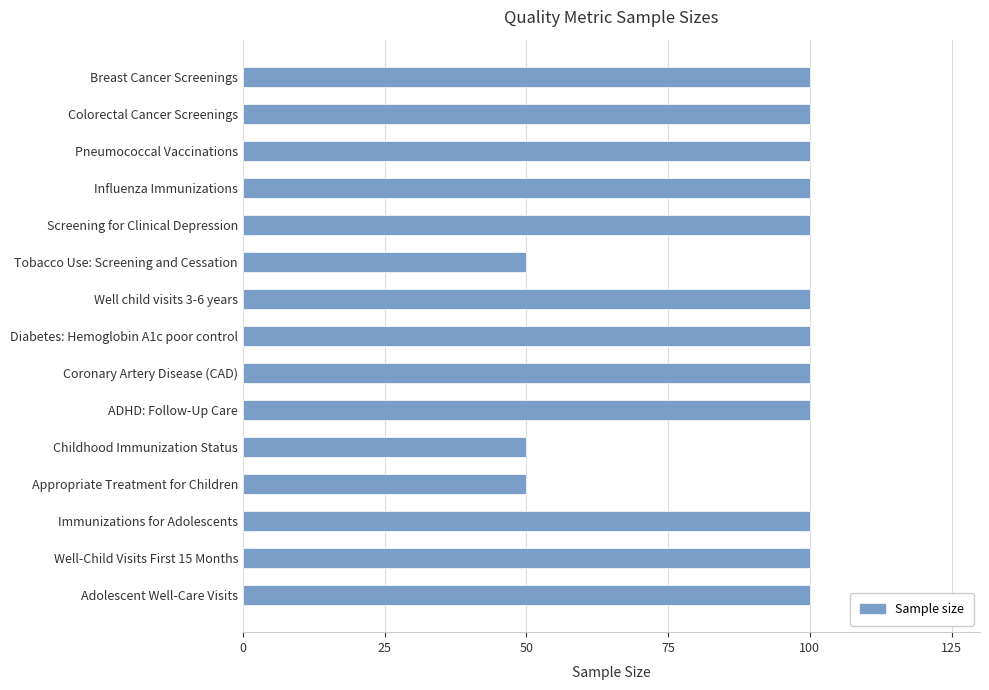

What is the label of the 13th bar from the bottom?

Pneumococcal Vaccinations